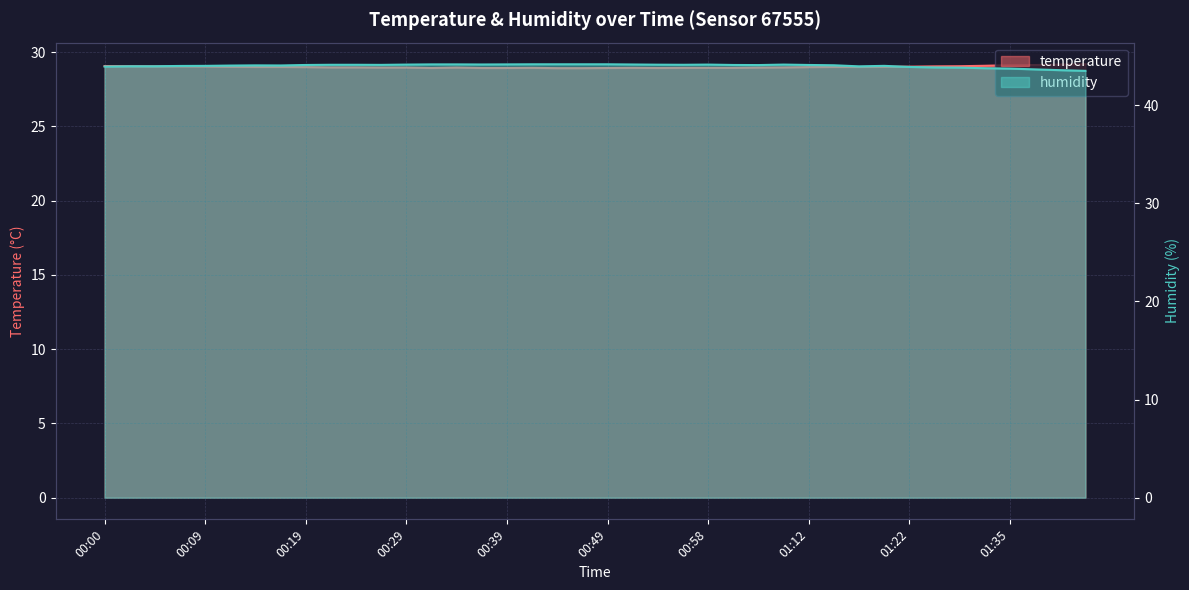

What is the total value across all series at 01:42?

72.7